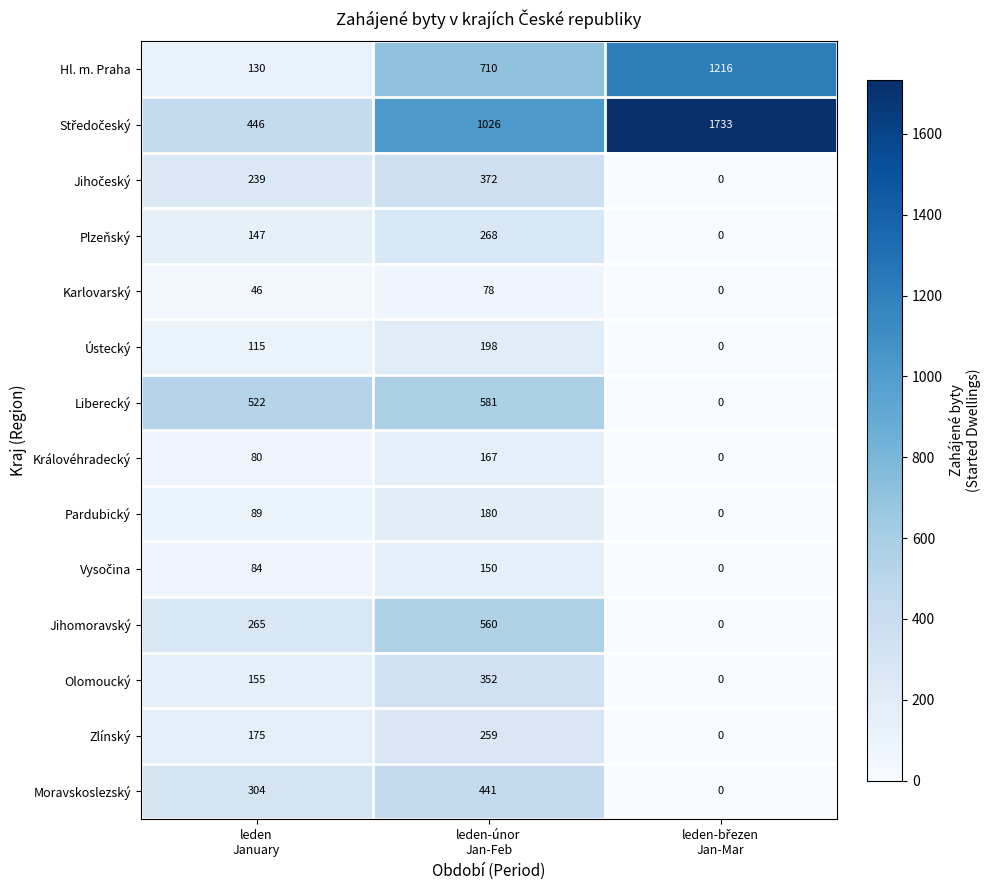

What is the difference between the Moravskoslezský values at leden-březen Jan-Mar and leden-únor Jan-Feb?

441